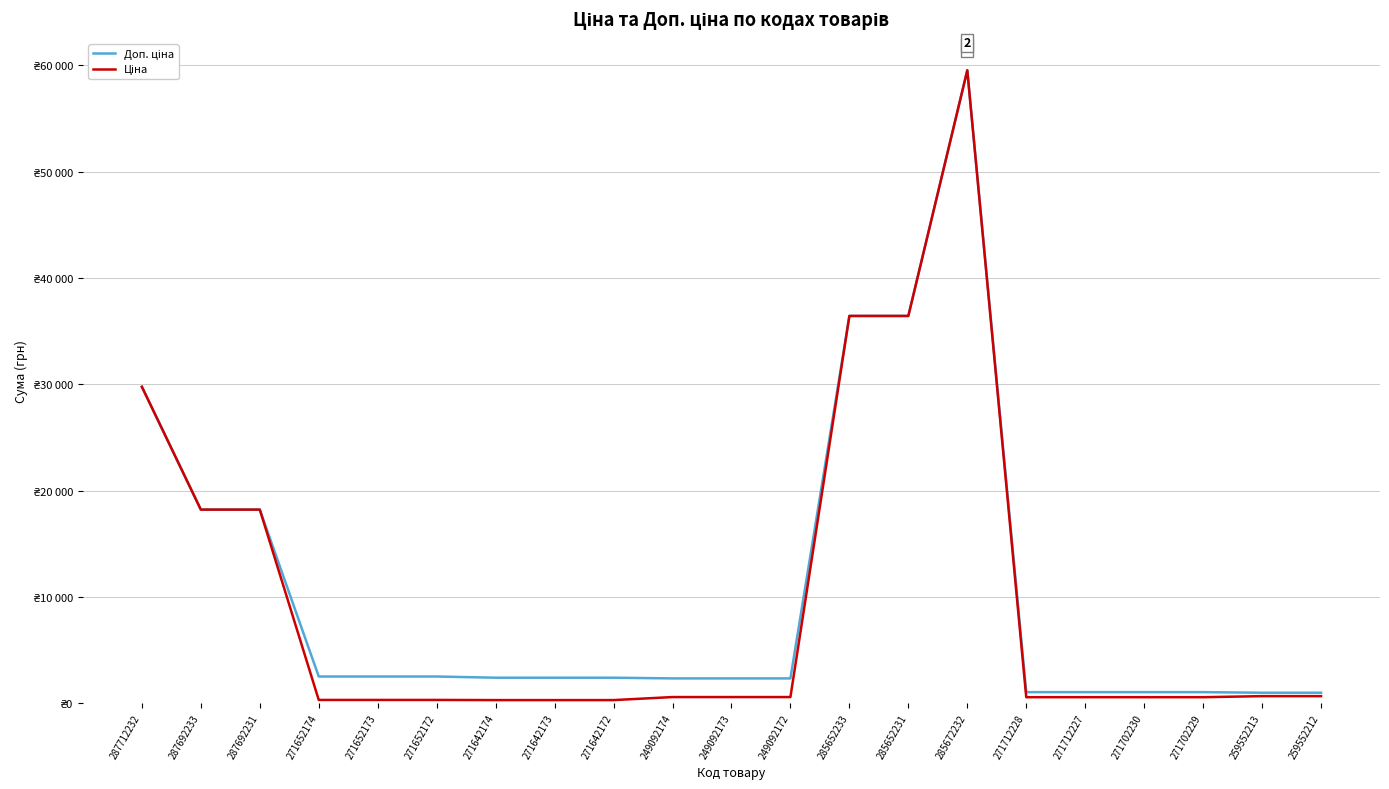

Is this an area chart (filled region under the line)?

No